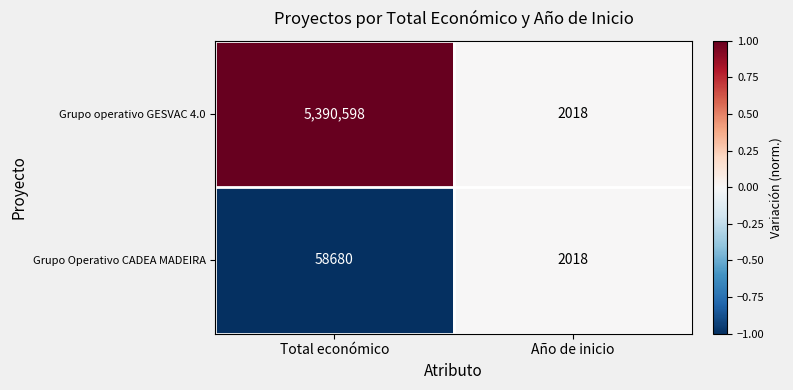

Rank the series by their average value, from lowest to highest.

Grupo Operativo CADEA MADEIRA, Grupo operativo GESVAC 4.0